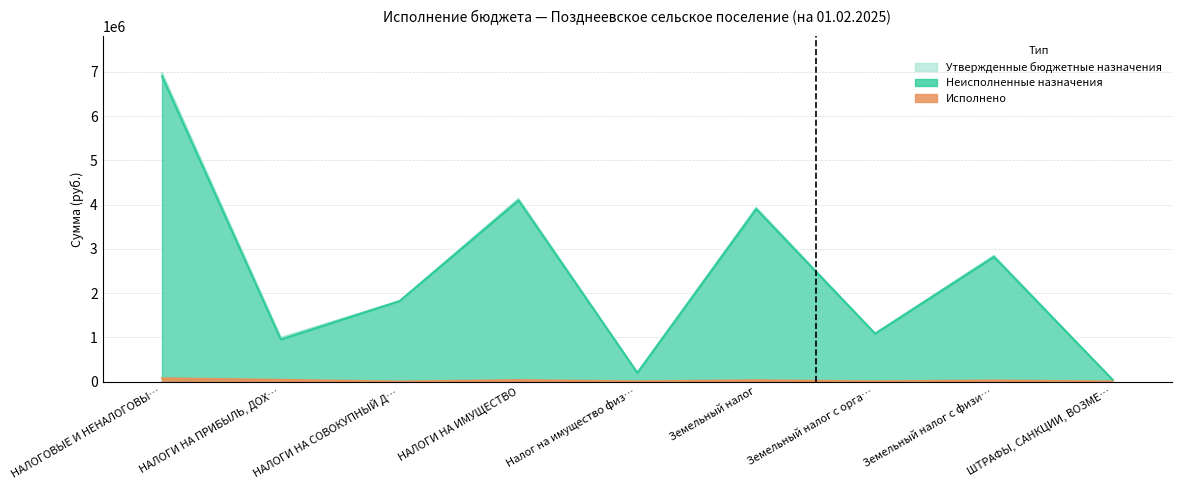

What is the value of the Исполнено point at the 5th from the left?

3924.0